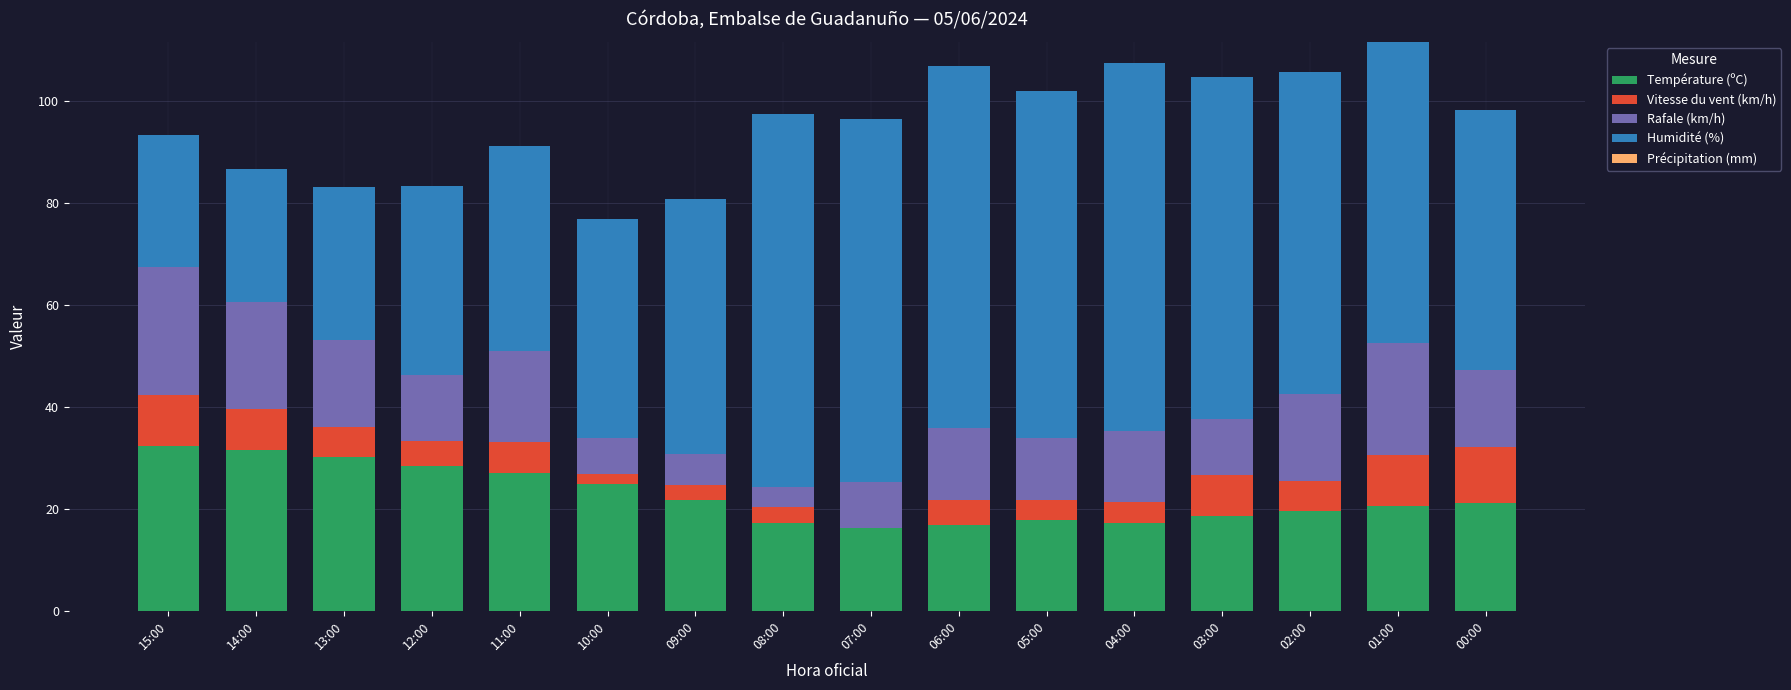

What is the total value across all series at 13:00?

83.1